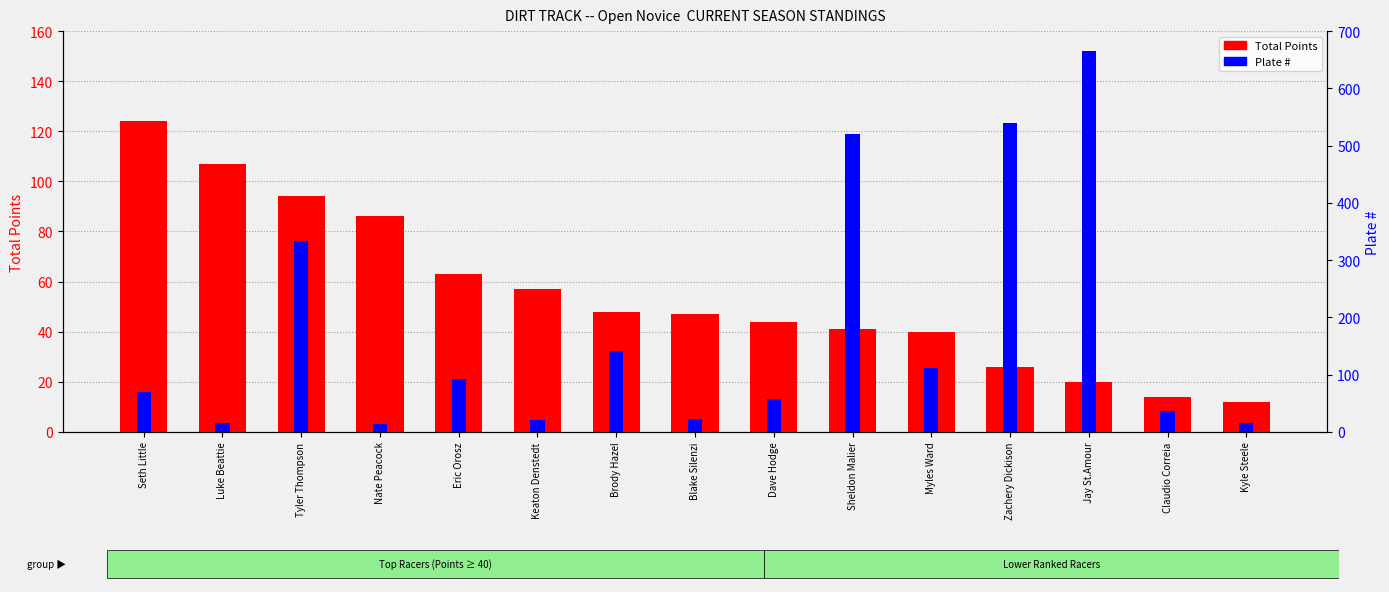

Which series has the widest spread of values?

Plate #